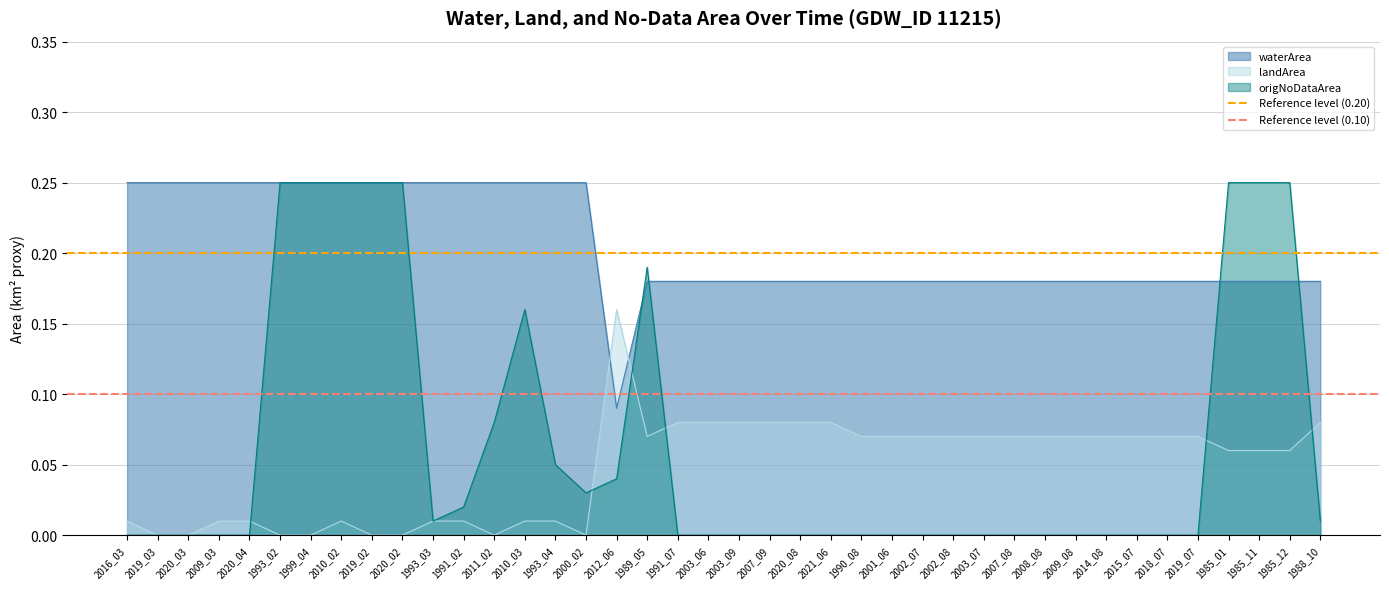

The value of landArea at 1988_10 is 0.0. True or false?

False